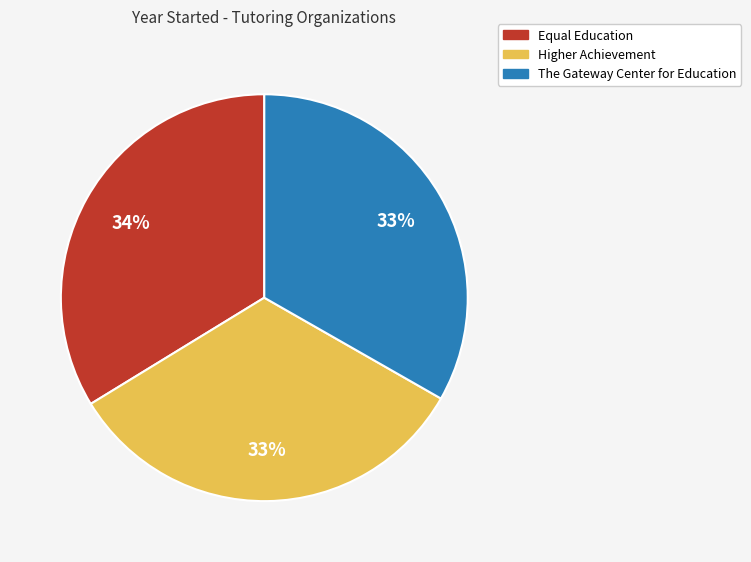

Between Higher Achievement and Equal Education, which is larger?

Equal Education